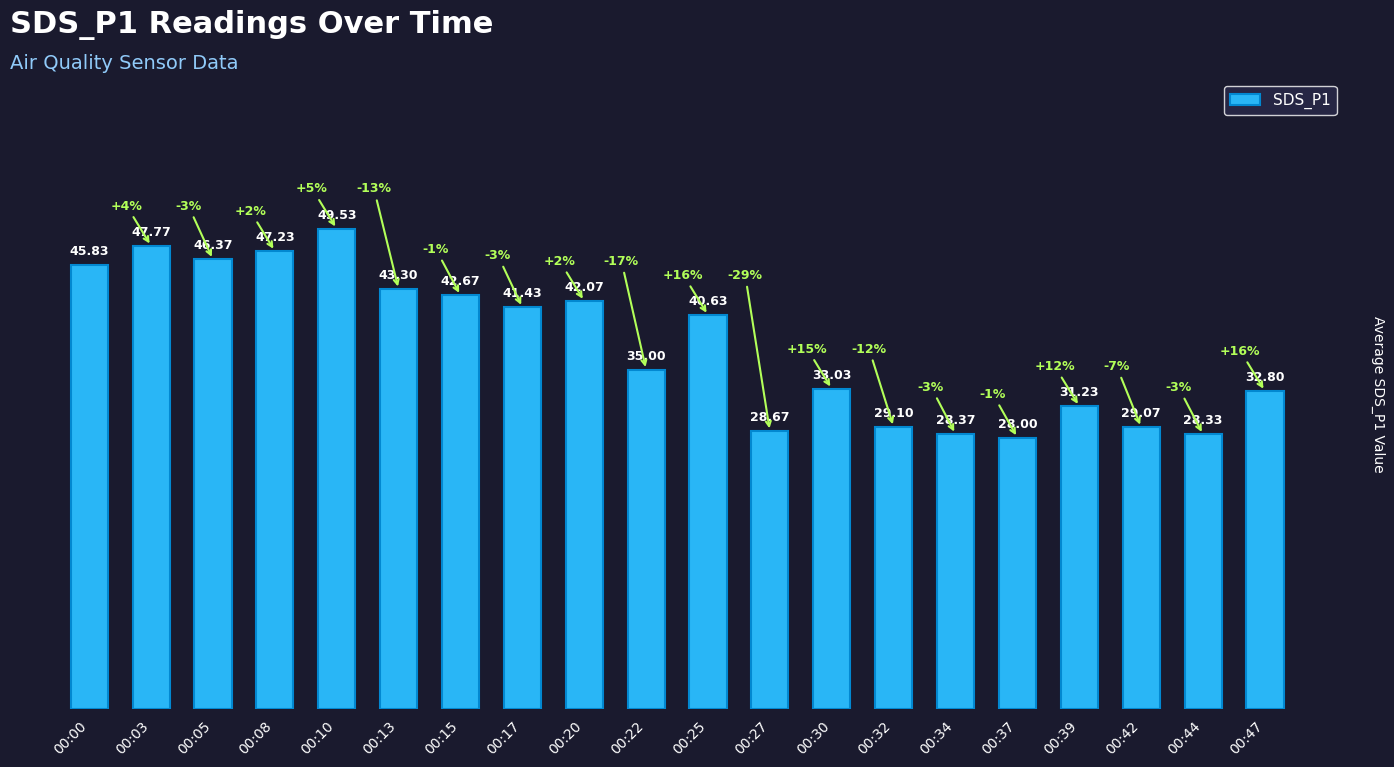

What is the ratio of the value at 00:37 to the value at 00:25?

0.7